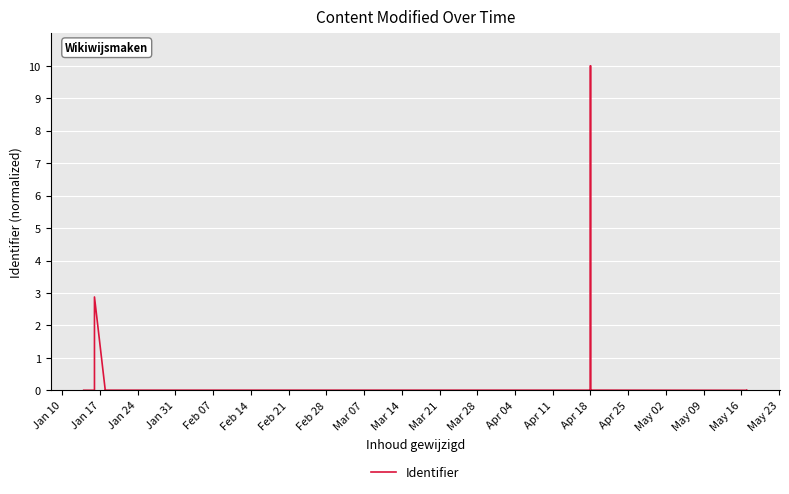

What is the label of the 10th point from the right?

Apr 18